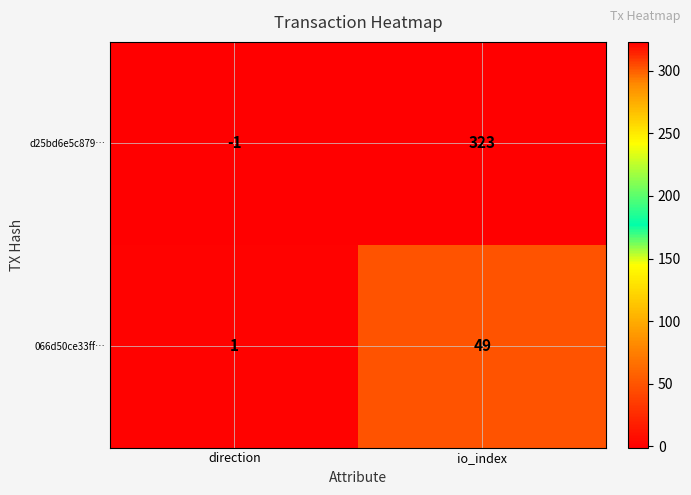

Reading left to right, extract all data points from this chart.

d25bd6e5c879…: -1	323
066d50ce33ff…: 1	49